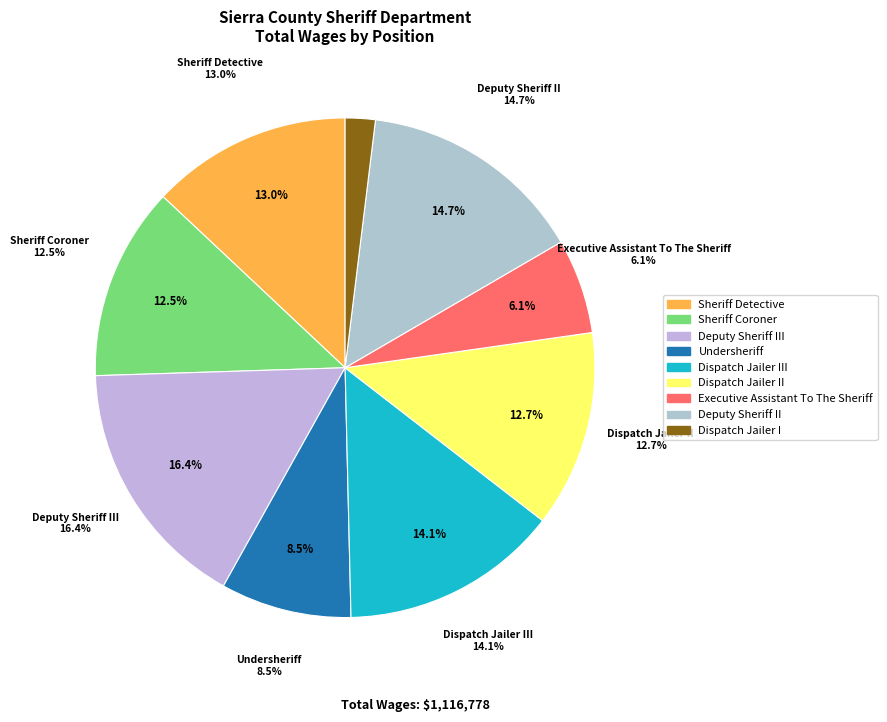

Approximately how many times larger is the value at Dispatch Jailer III compared to Dispatch Jailer II?

1.1